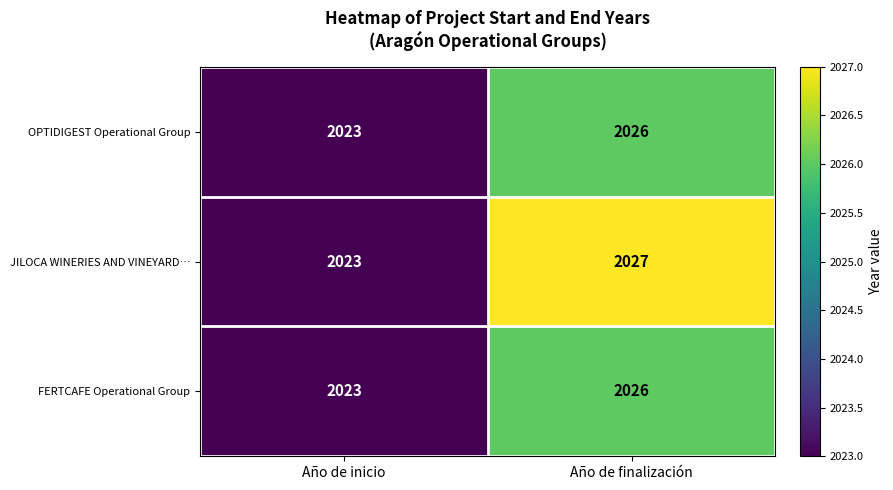

Which series has the largest range (max minus min)?

JILOCA WINERIES AND VINEYARD…